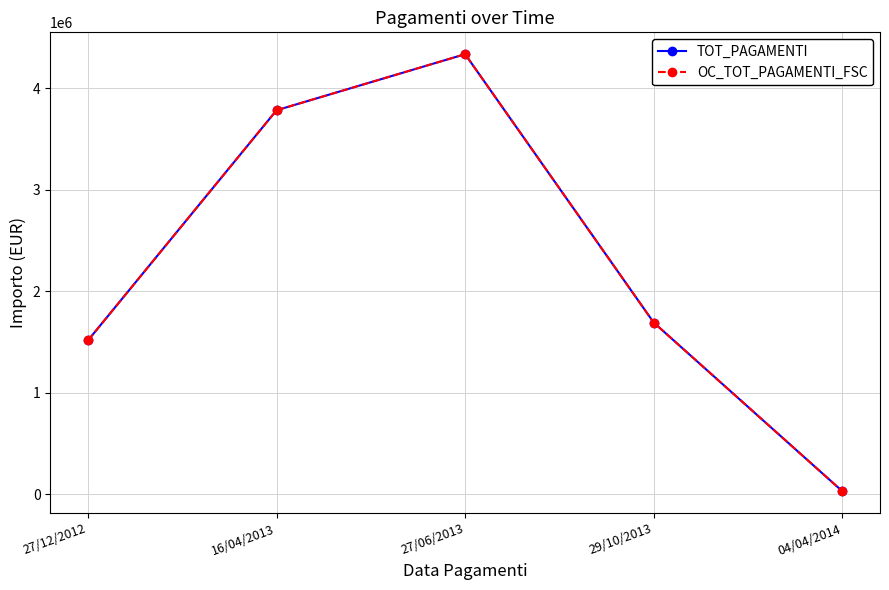

What is the difference between the TOT_PAGAMENTI values at 04/04/2014 and 27/06/2013?

4305305.5